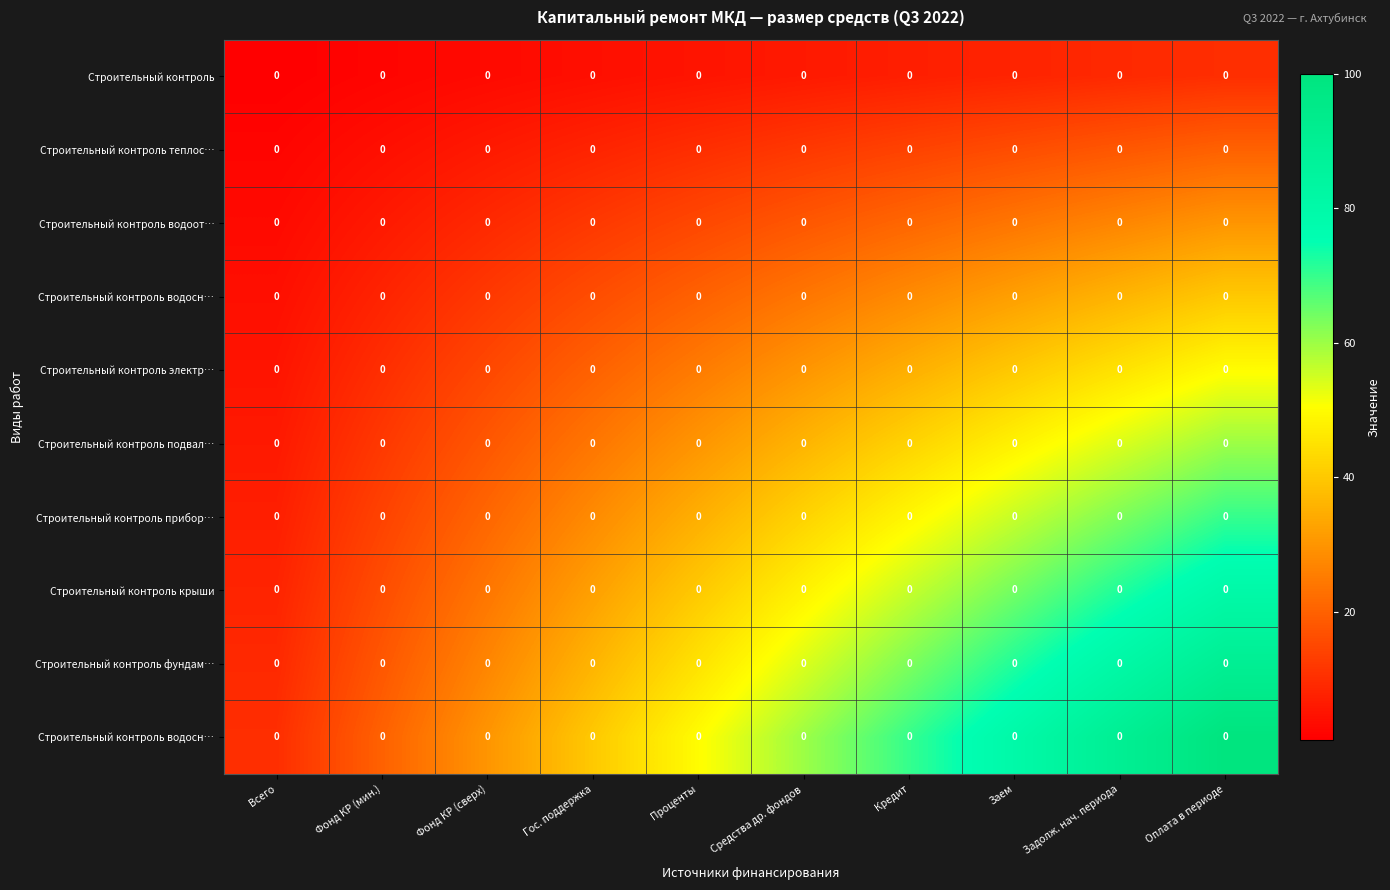

What is the minimum value shown in the chart?

1